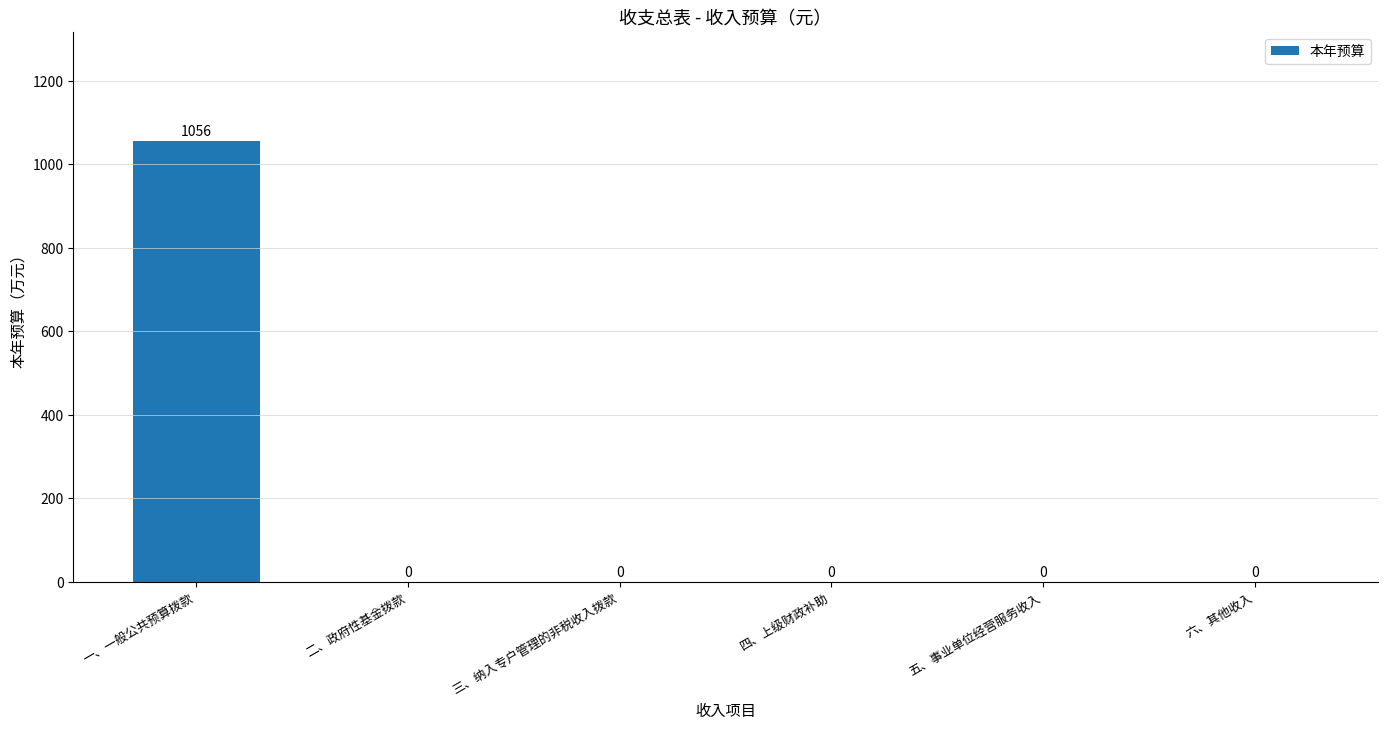

Which has a higher value, 五、事业单位经营服务收入 or 一、一般公共预算拨款?

一、一般公共预算拨款